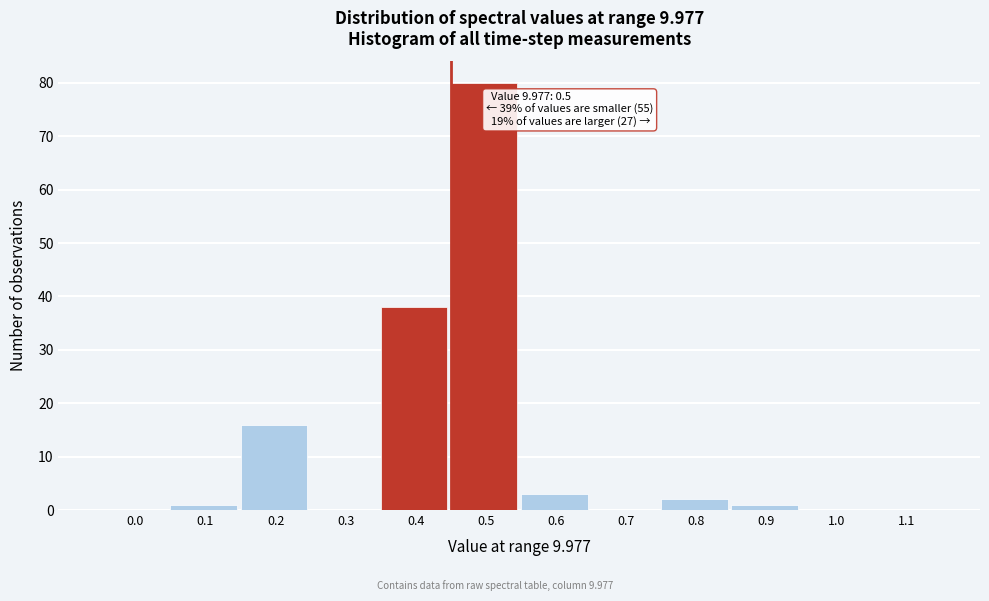

Reading left to right, transcribe all the data shown in this chart.

0.0=0	0.1=1	0.2=16	0.3=0	0.4=38	0.5=80	0.6=3	0.7=0	0.8=2	0.9=1	1.0=0	1.1=0